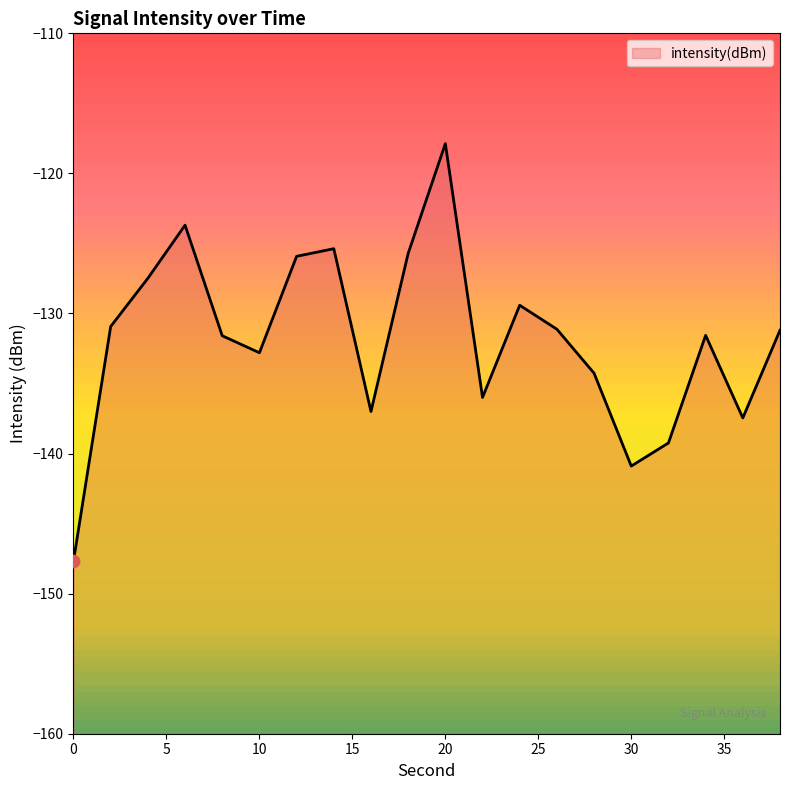

Which has a higher value, 12 or 22?

12